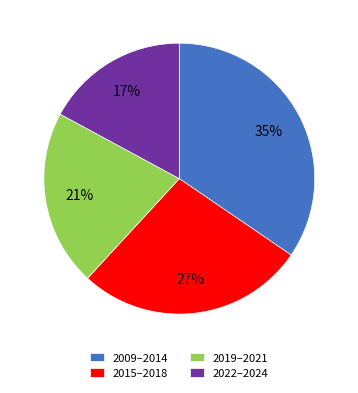

Count the number of slices in the pie.

4